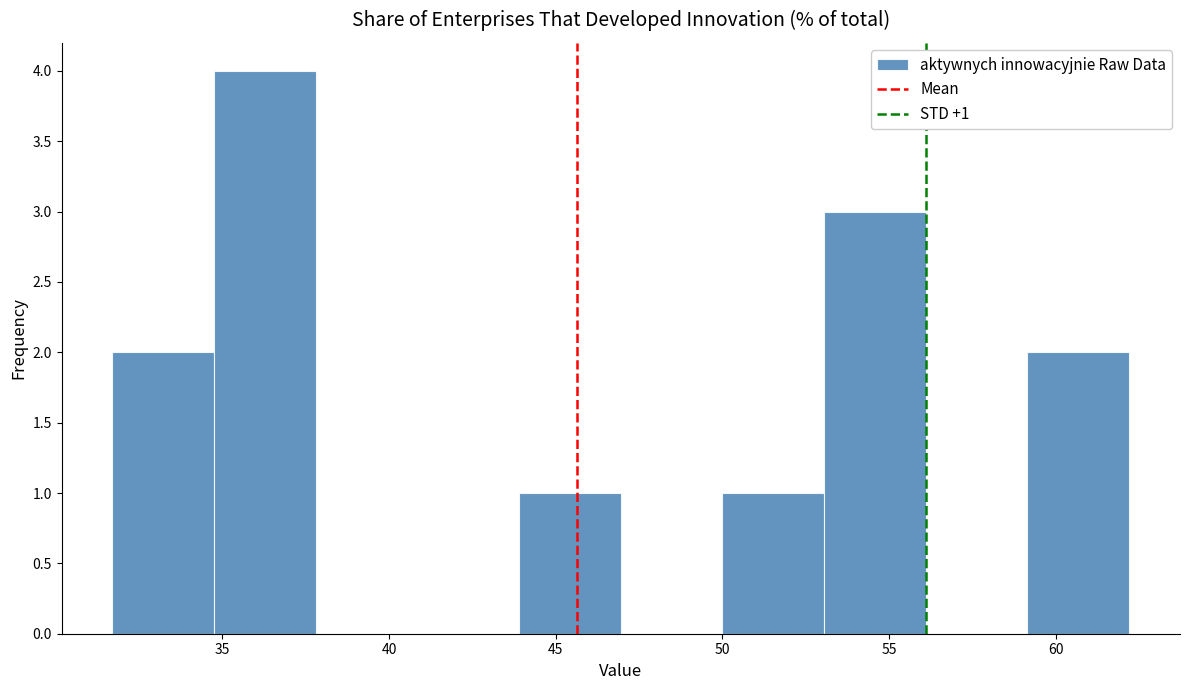

Over which range of the x-axis is the bar tallest?

34.75 to 37.80